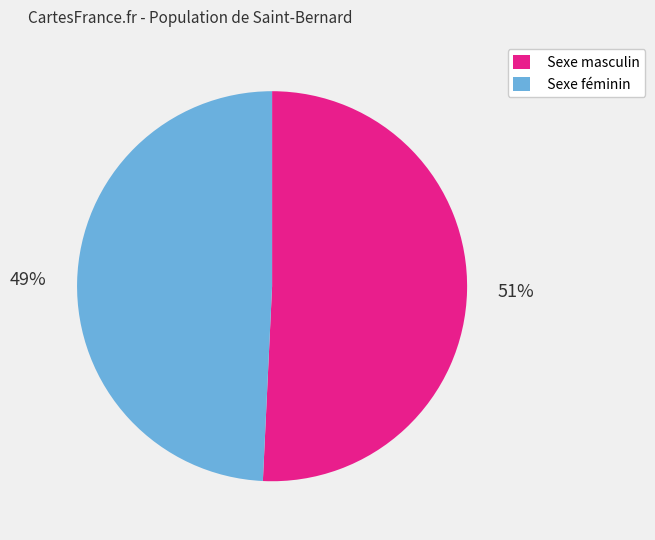

Is there a majority slice in this chart?

Yes